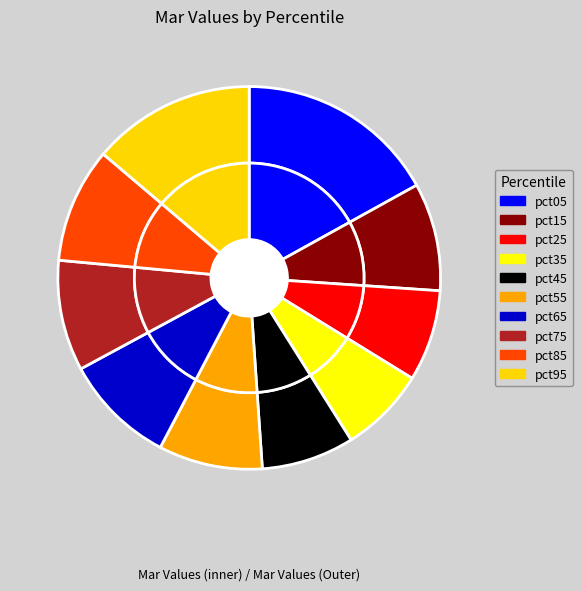

What portion of the pie excludes pct65?

90.6%